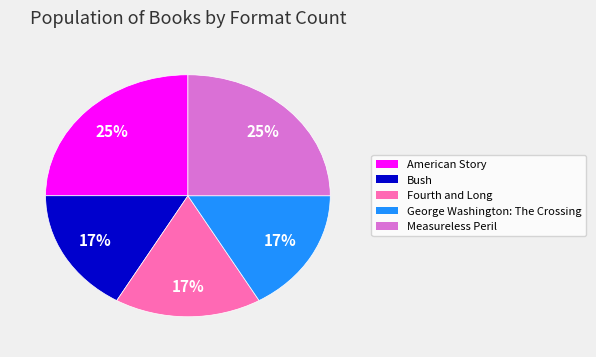

Combined, do Measureless Peril and Bush account for over 50%?

No